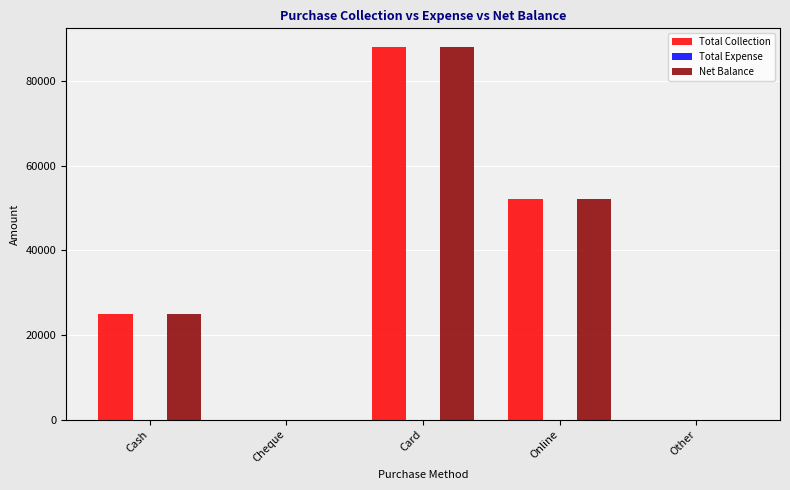

How many data points does each series have?

5